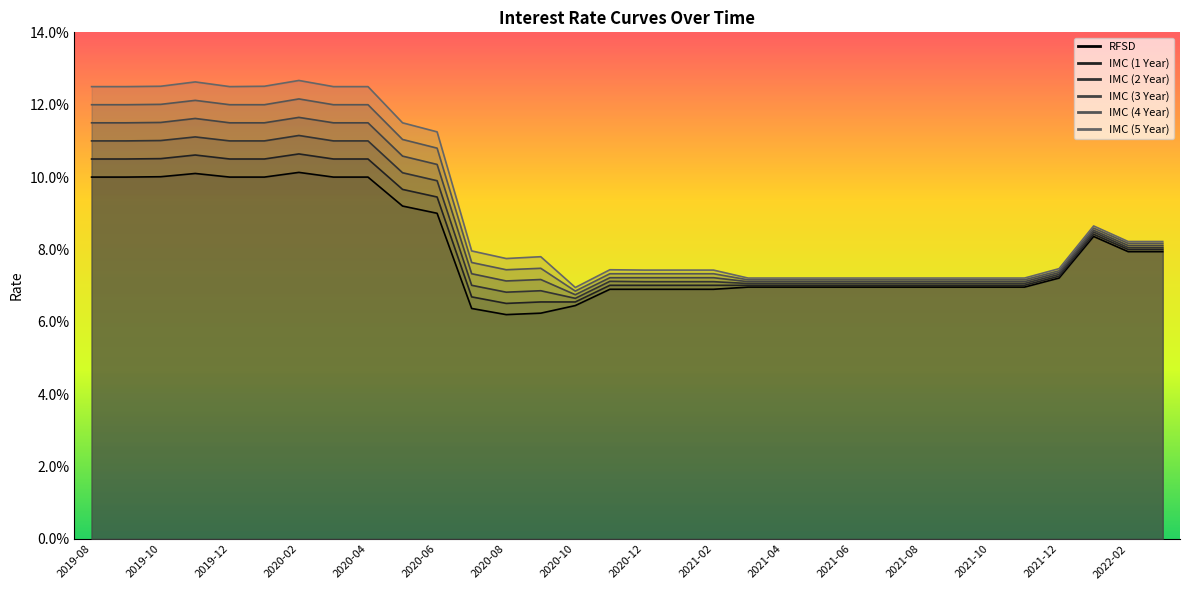

What is the value of the RFSD point at the 22nd from the left?

0.1